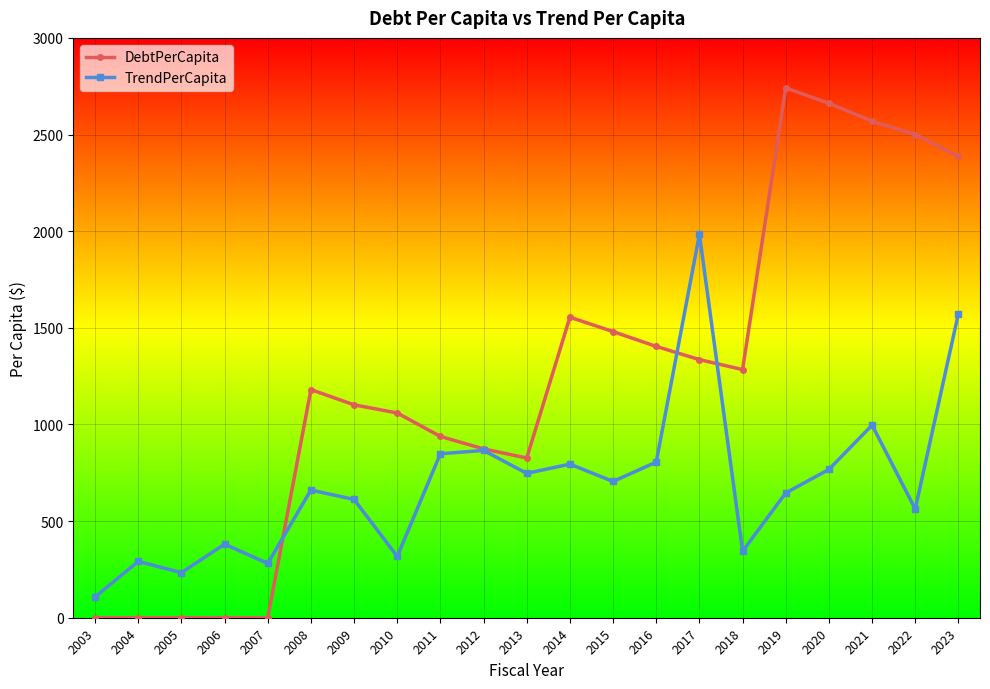

At which category is the sum across all series the highest?

2023